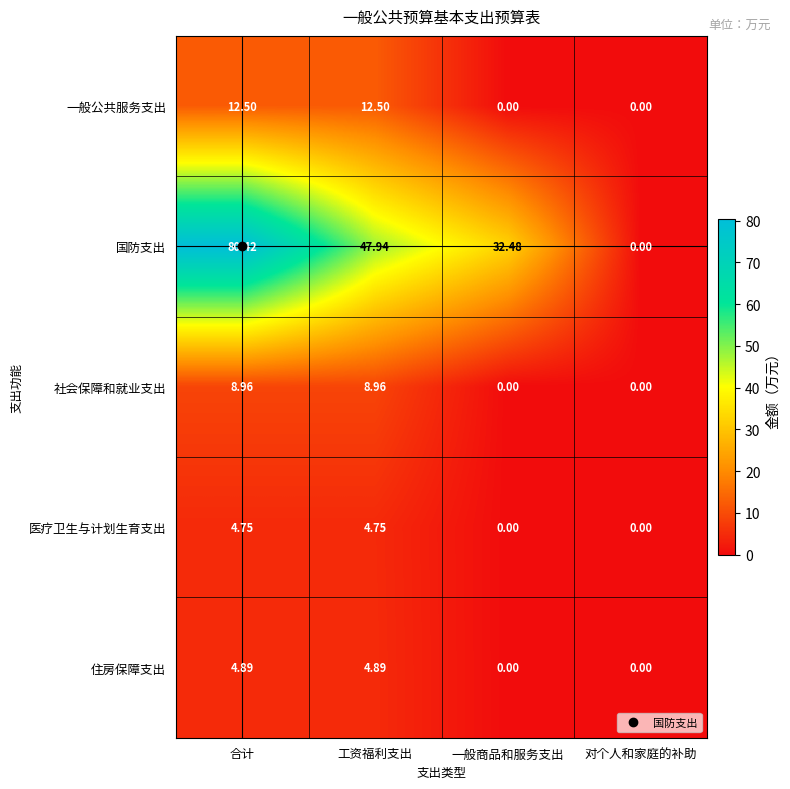

Where does the 一般公共服务支出 series first go above 12?

合计